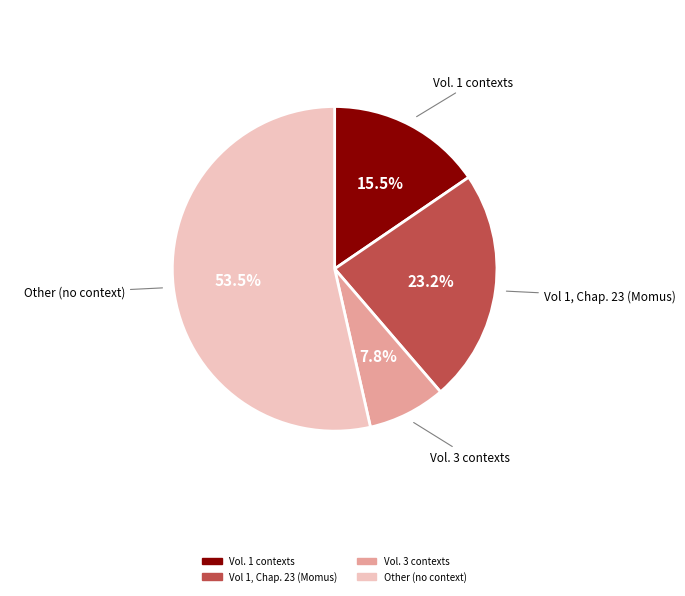

Is there any slice that represents more than half of the pie?

Yes